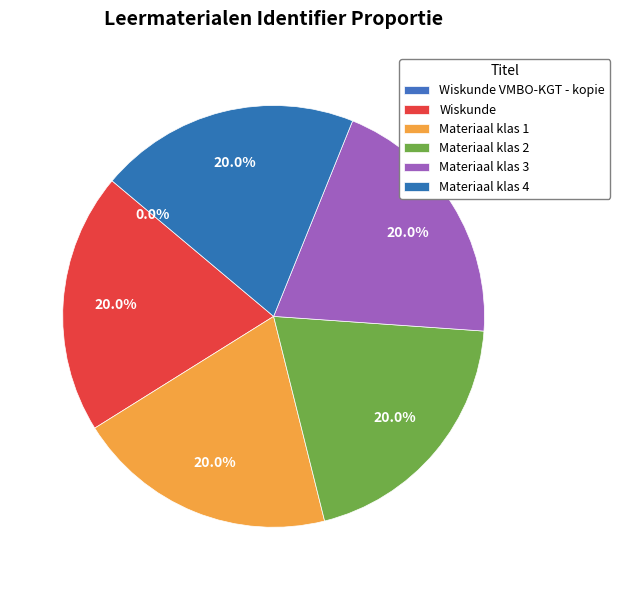

To the nearest percent, what is the combined percentage of Materiaal klas 2 and Wiskunde?

40%